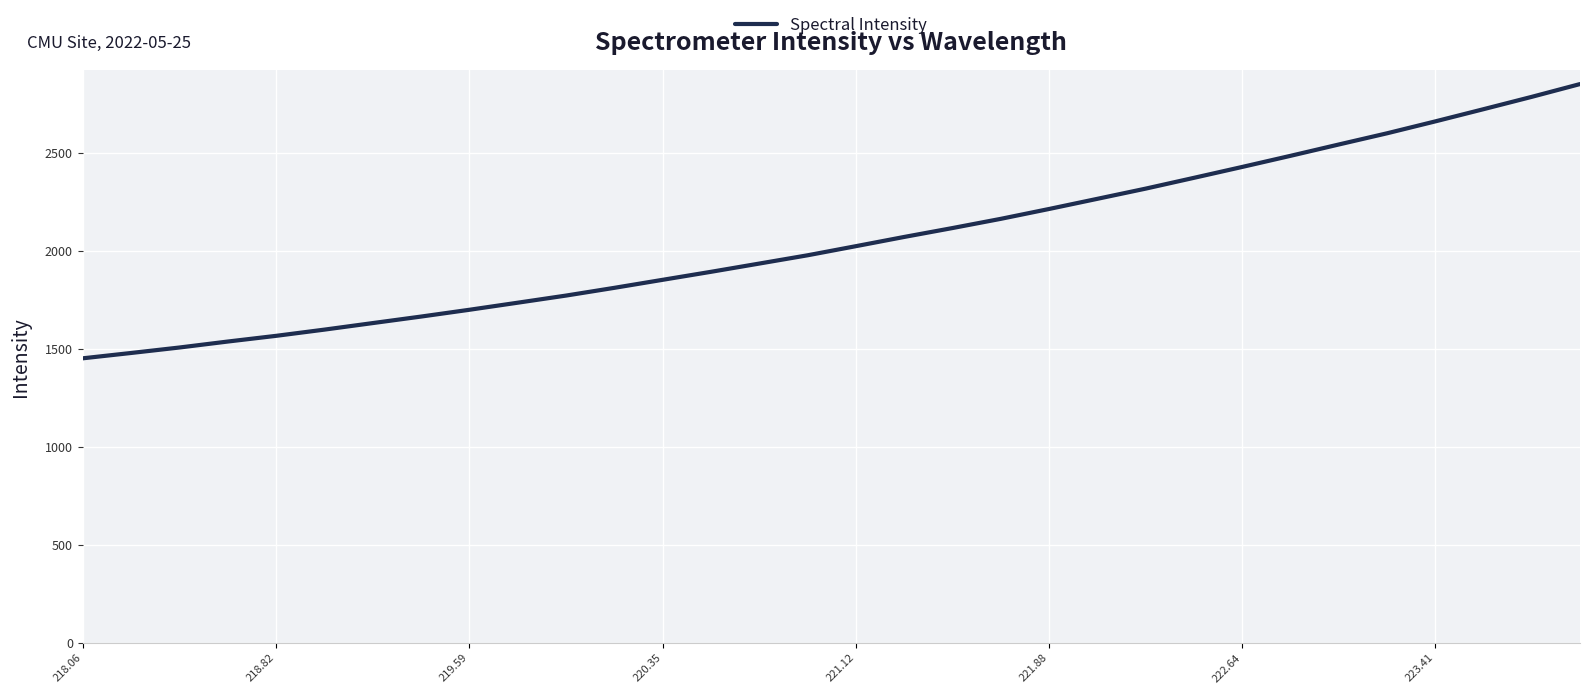

What is the smallest value displayed?

1451.4